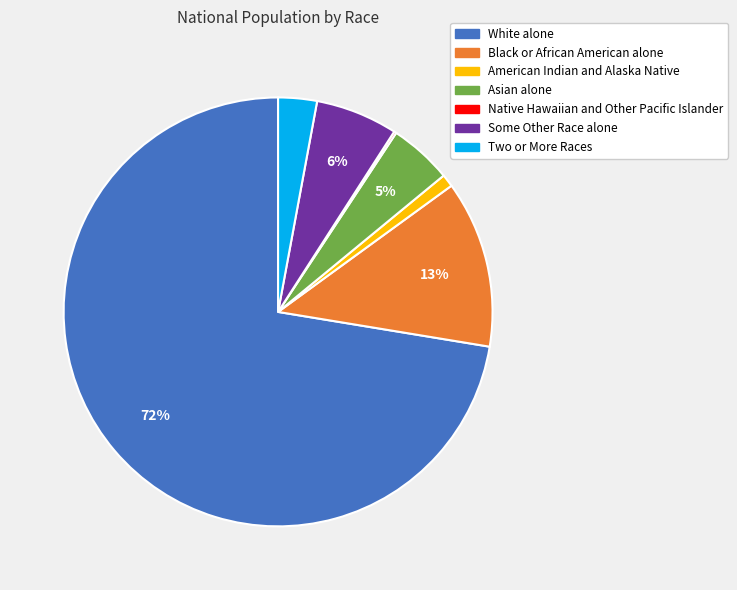

Between Black or African American alone and Some Other Race alone, which is larger?

Black or African American alone